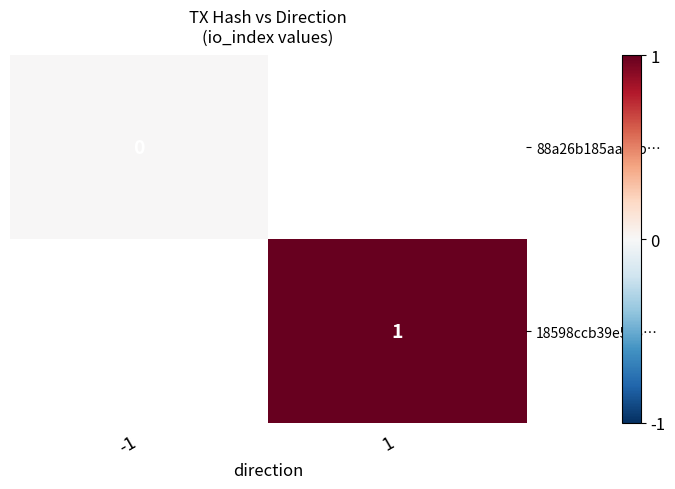

True or false: 18598ccb39e5e5… has a value of 2 at 1.

False